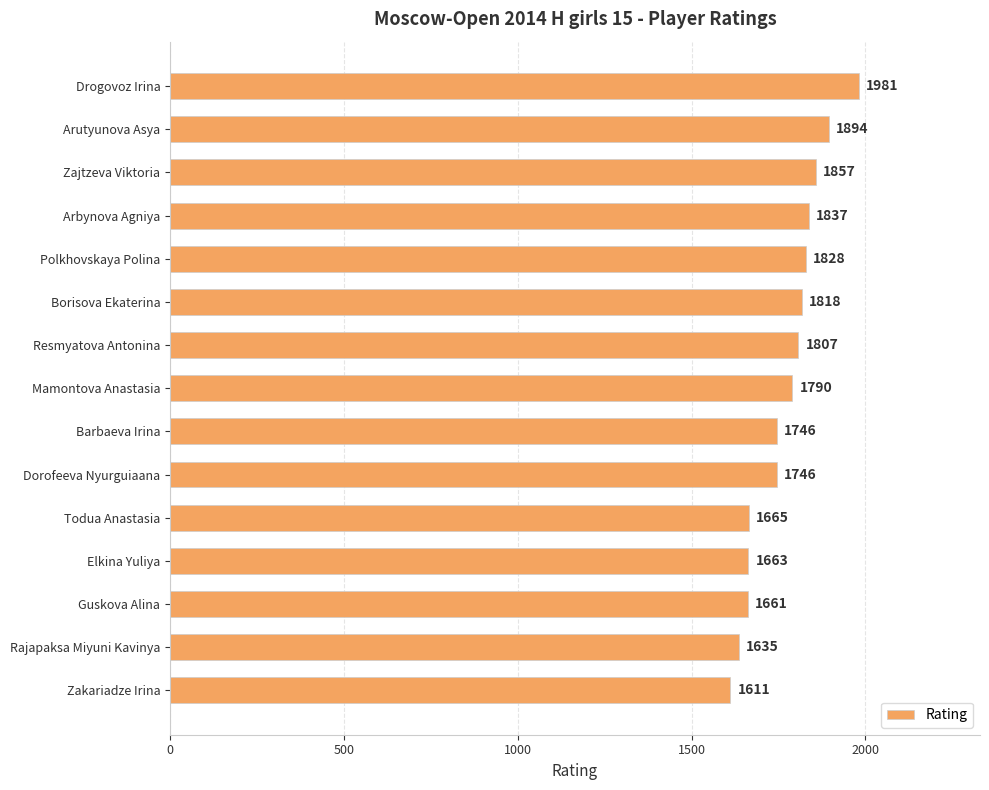

What is the value of the 6th bar from the top?

1818